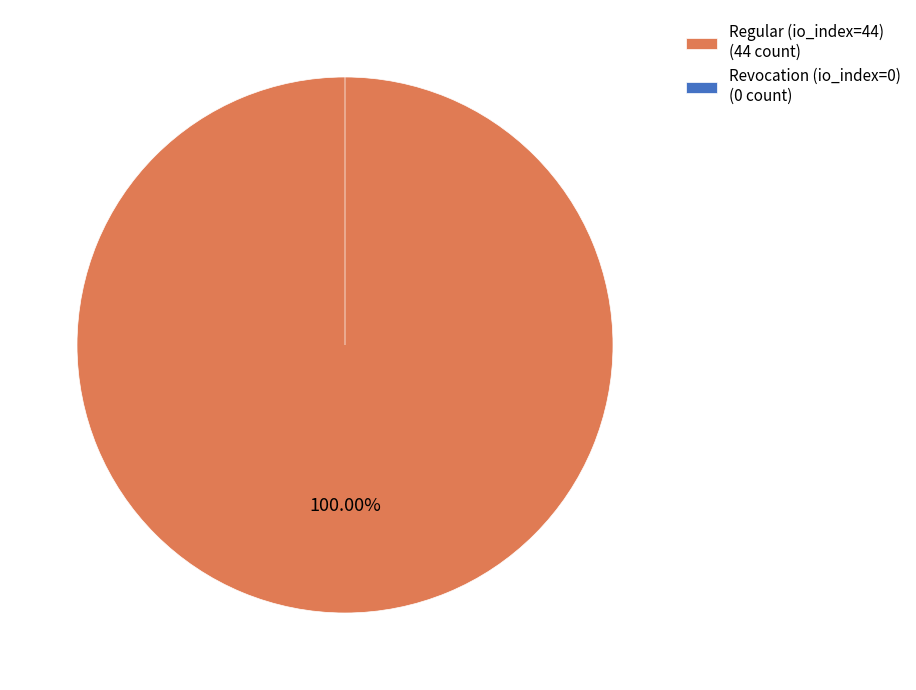

Which has a higher value, Regular (io_index=44) or Revocation (io_index=0)?

Regular (io_index=44)